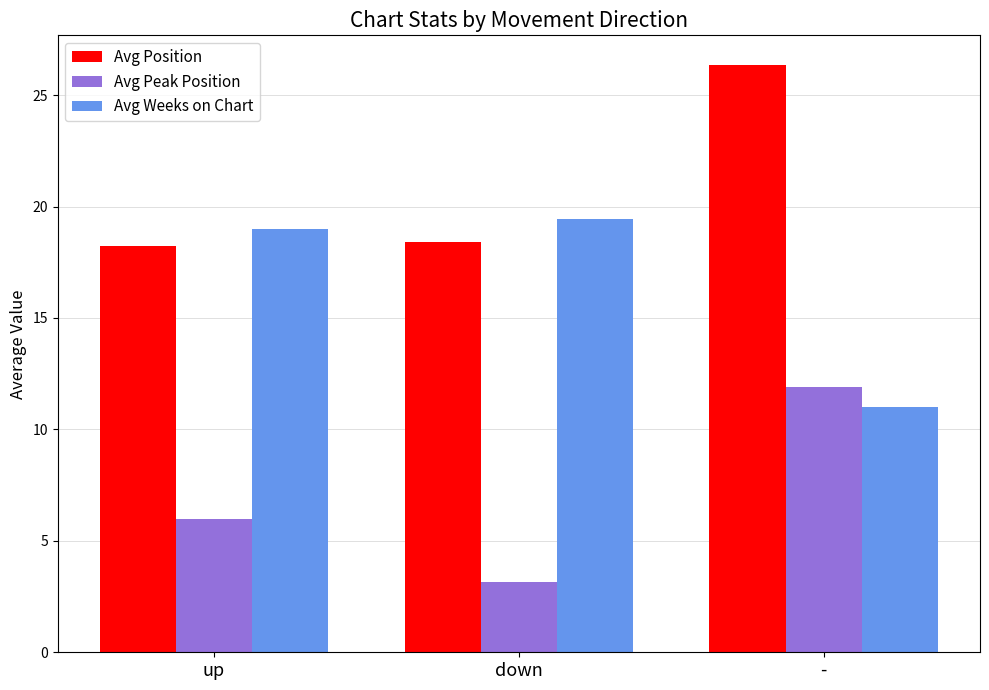

Reading right to left, what are all the values shown in this chart?

Avg Position: -=26.4	down=18.4	up=18.2
Avg Peak Position: -=11.9	down=3.1	up=6.0
Avg Weeks on Chart: -=11.0	down=19.4	up=19.0